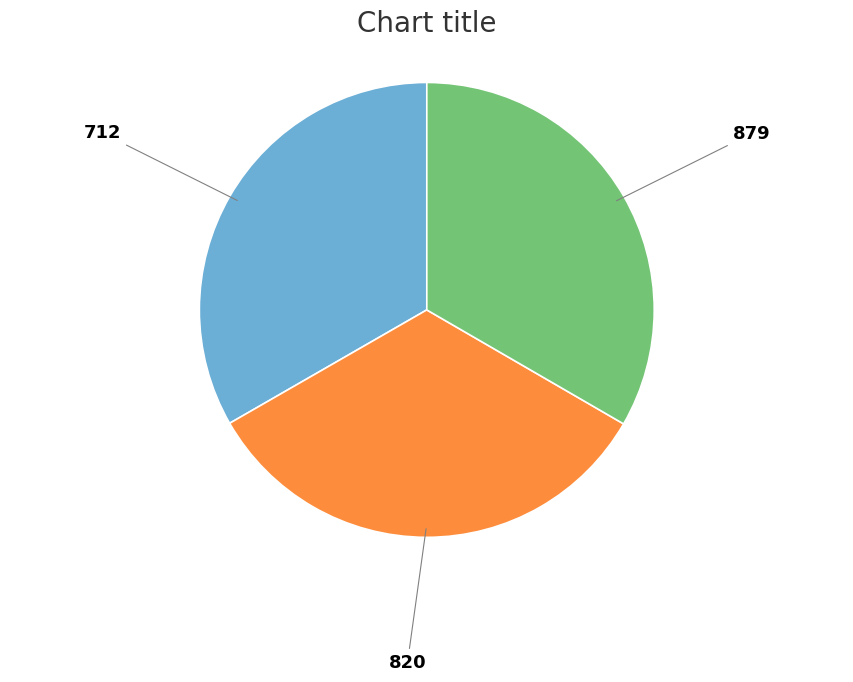

Count the number of slices in the pie.

3